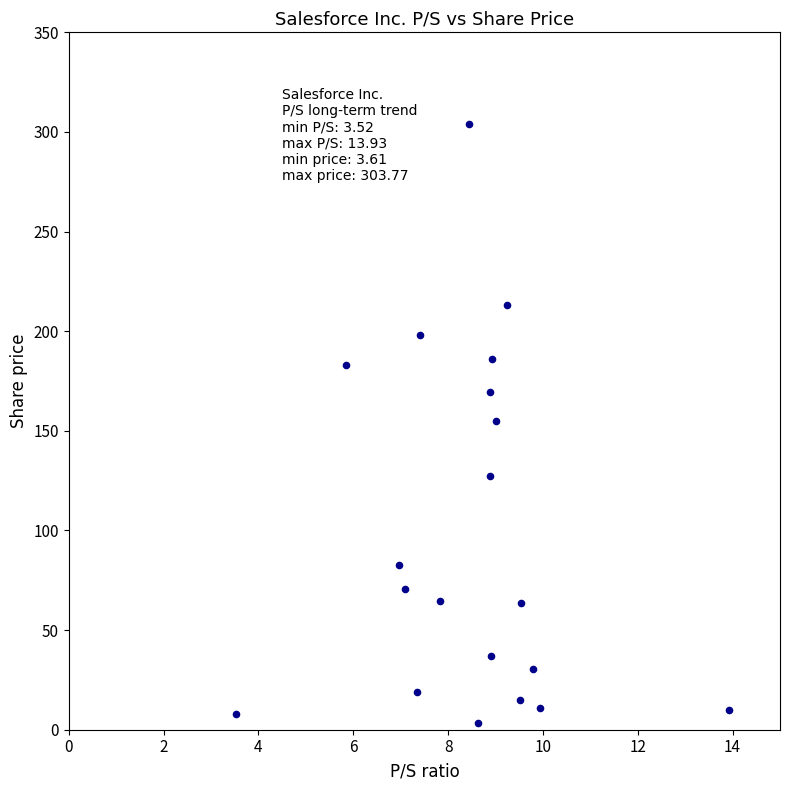

What is the range of Y values (max minus min)?

300.2